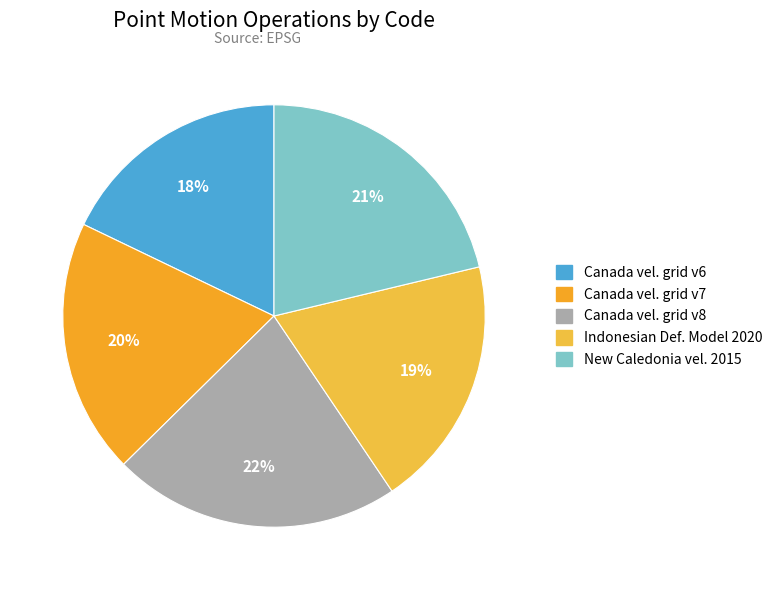

How many segments does this pie chart have?

5